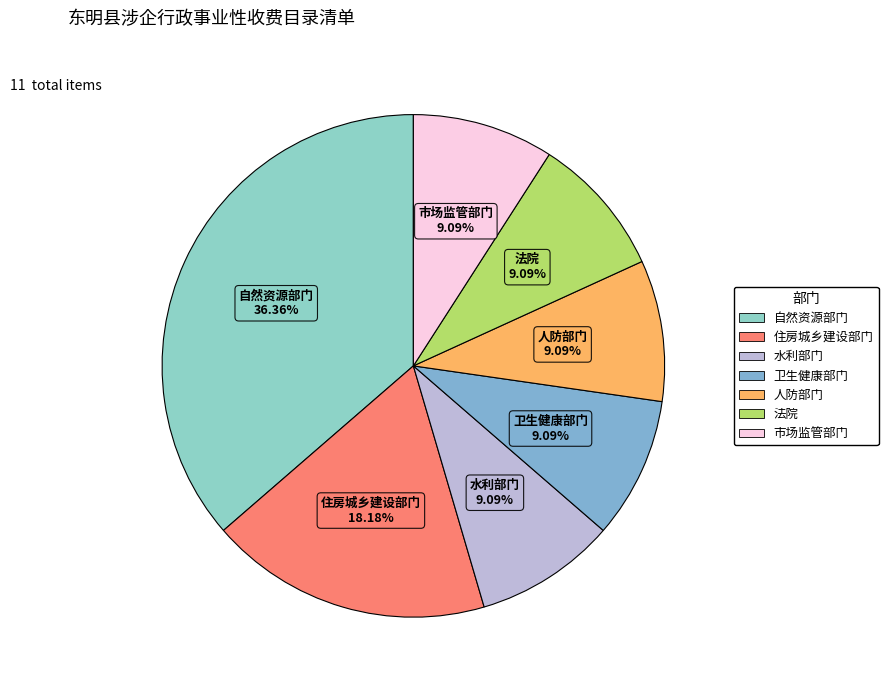

Which slice is the largest?

自然资源部门